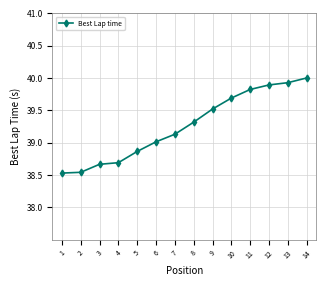

Which label corresponds to the largest value in the chart?

14